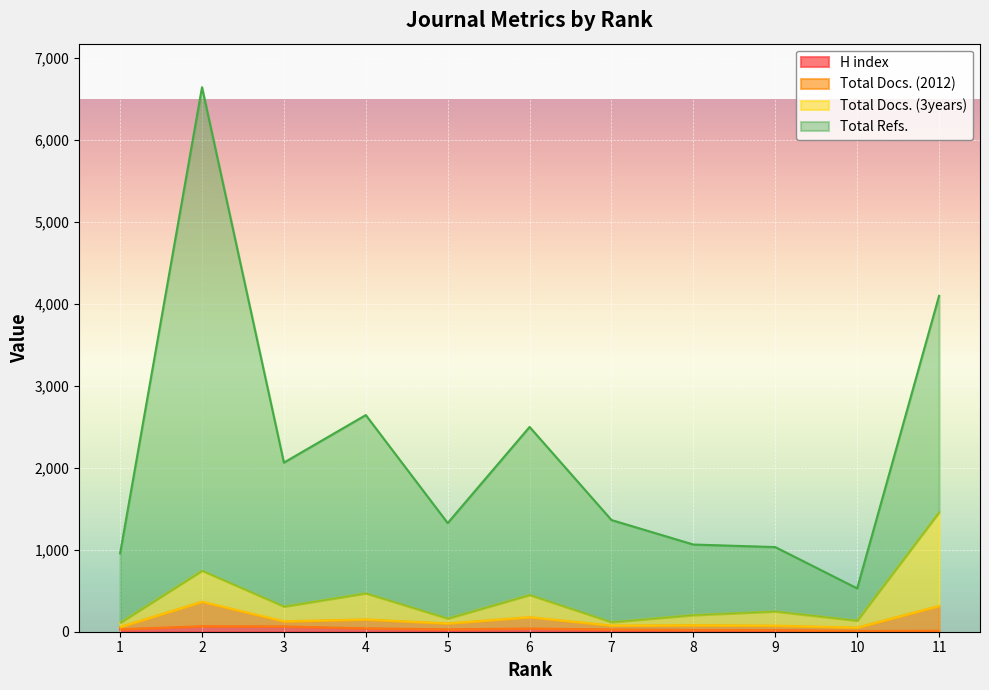

Which category has the lowest value across all series?

10